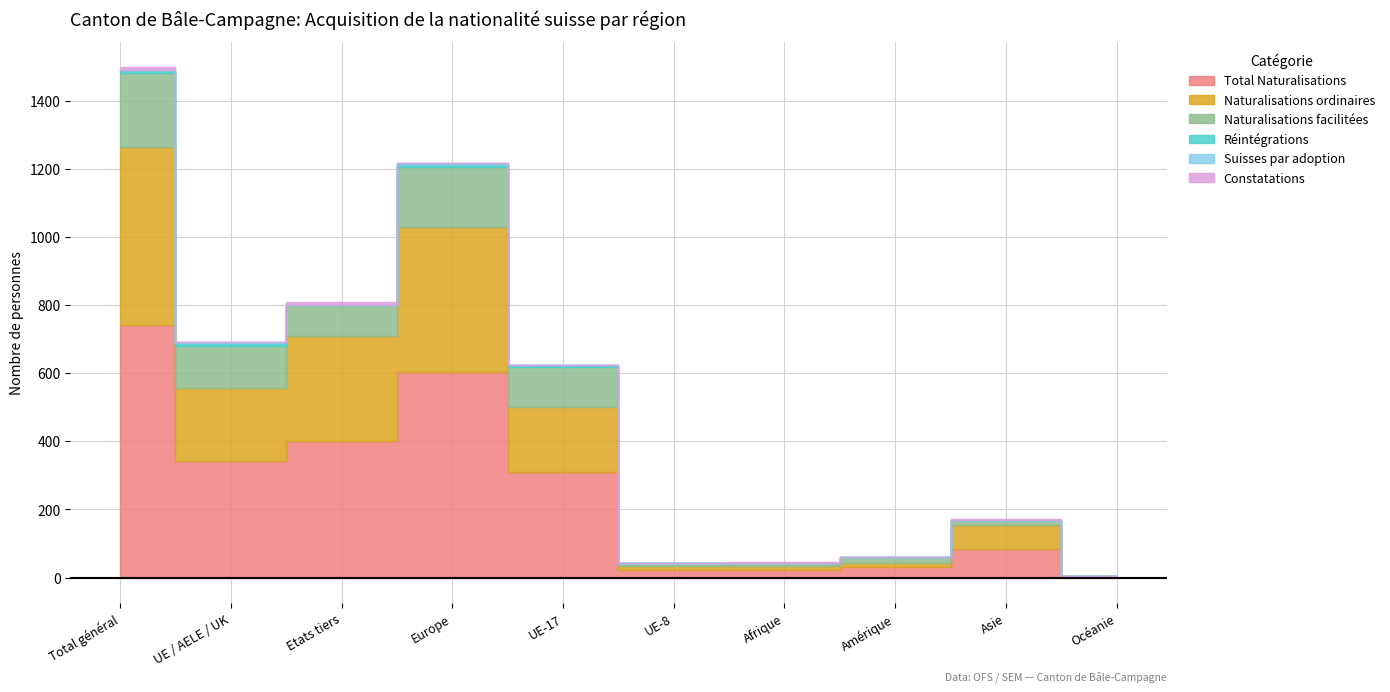

True or false: Constatations and Total Naturalisations cross at least once.

False